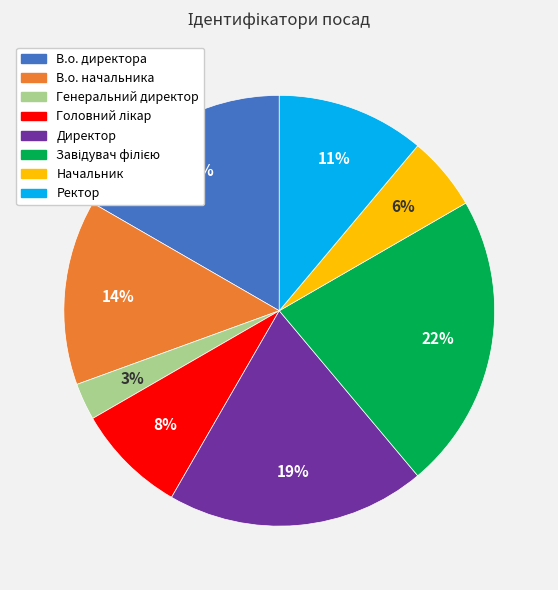

How many segments does this pie chart have?

8